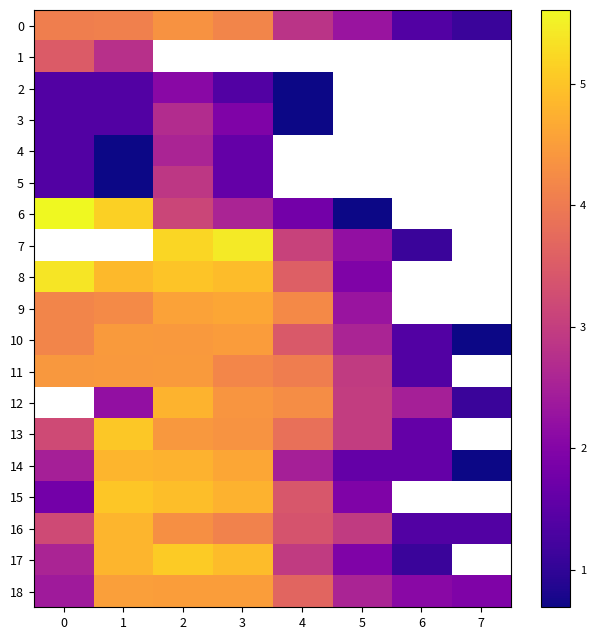

The value of 11 at 3 is 5.9. True or false?

False